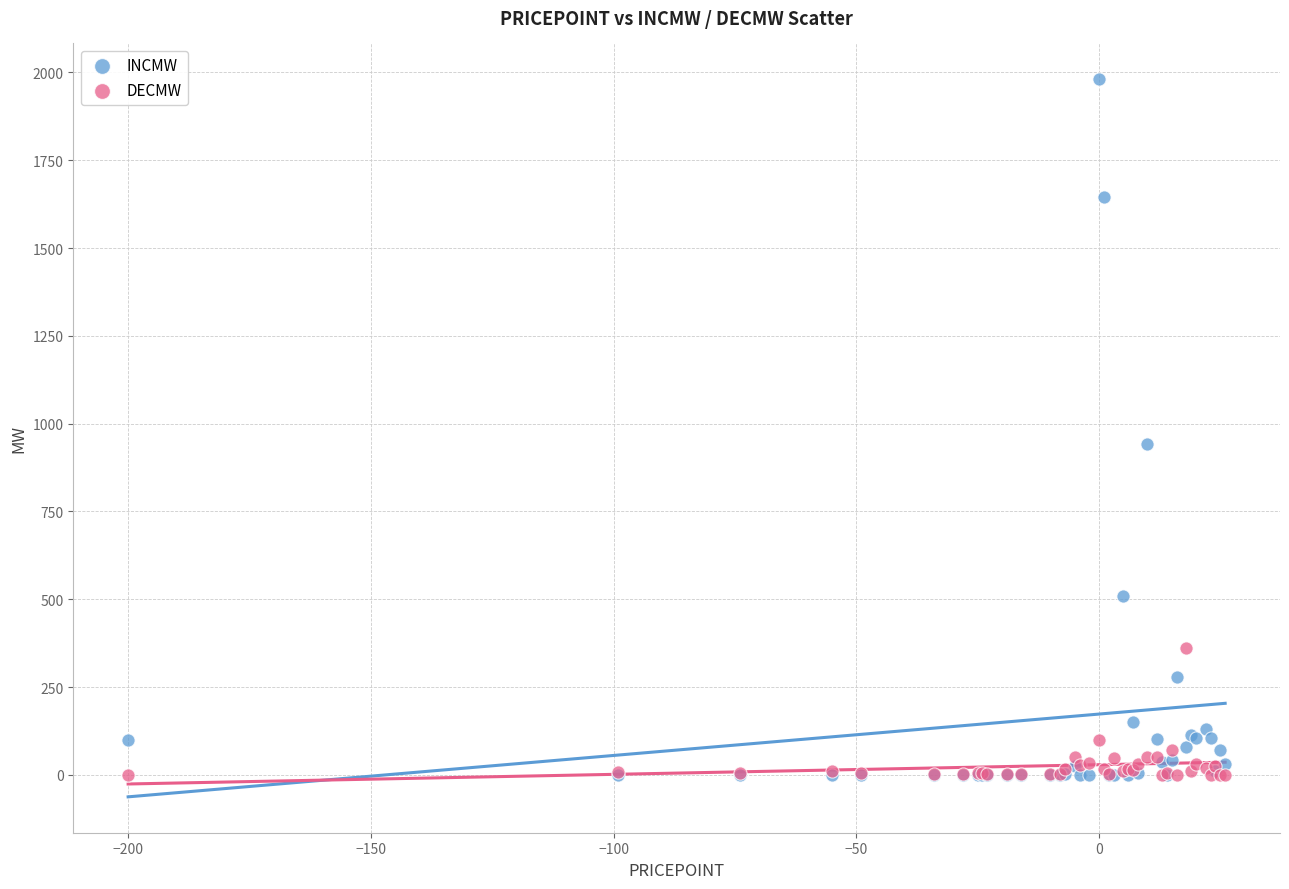

Which series has the widest spread of Y values?

INCMW